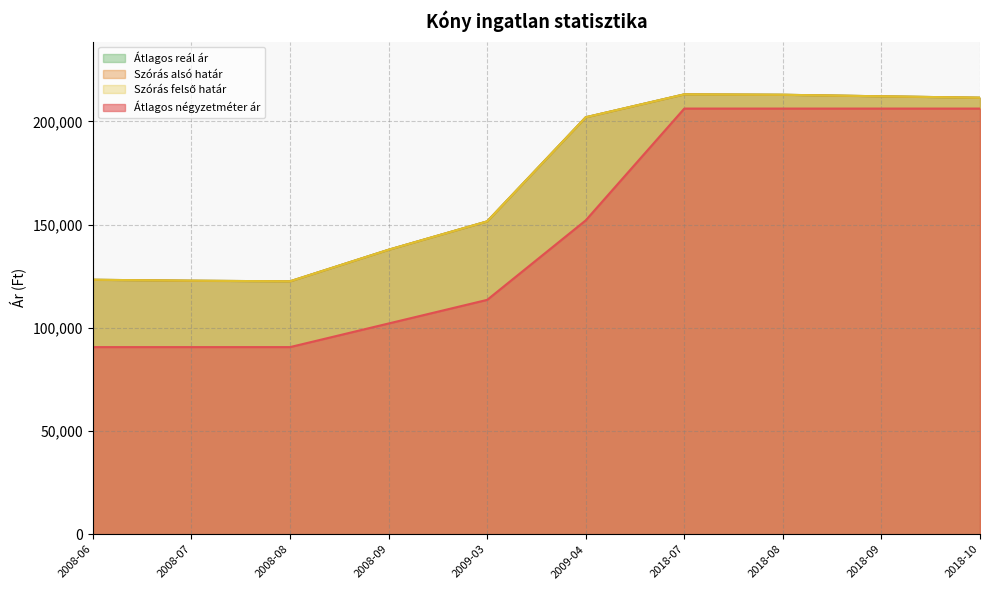

Which category has the lowest value in the Átlagos négyzetméter ár series?

2008-06